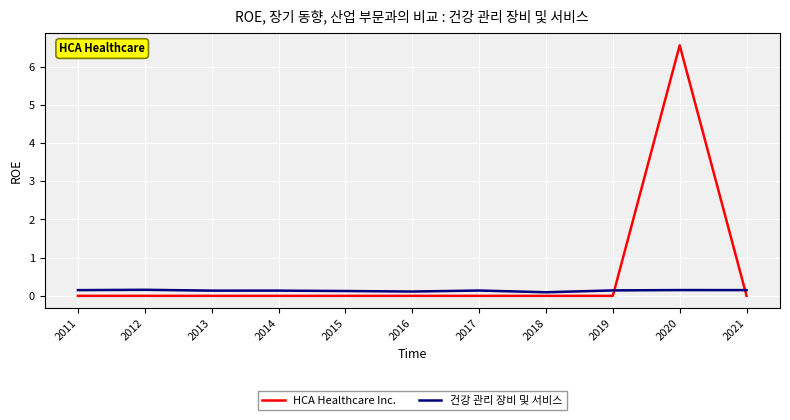

In 건강 관리 장비 및 서비스, how many points are higher than both neighbors (excluding endpoints)?

4